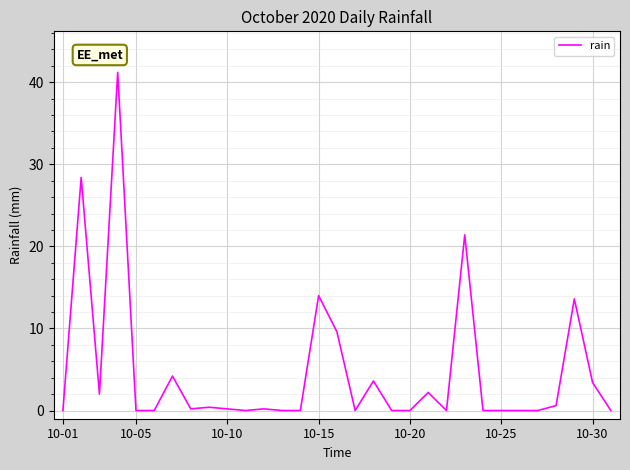

What is the average value?

4.7